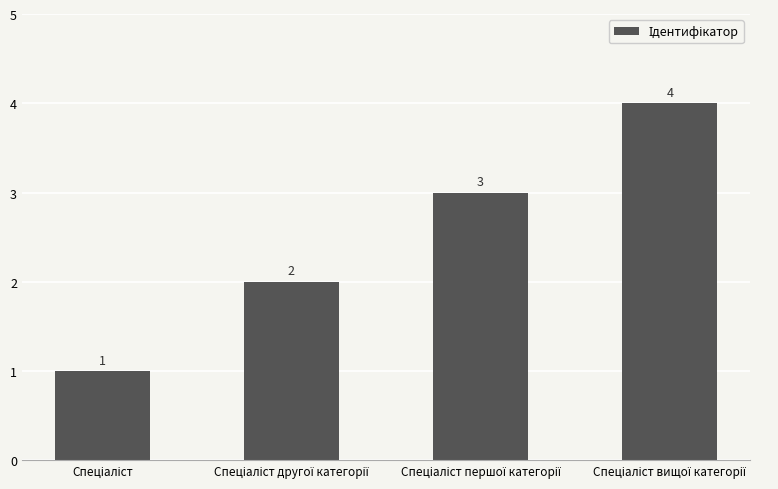

Reading left to right, transcribe all the data shown in this chart.

1	2	3	4